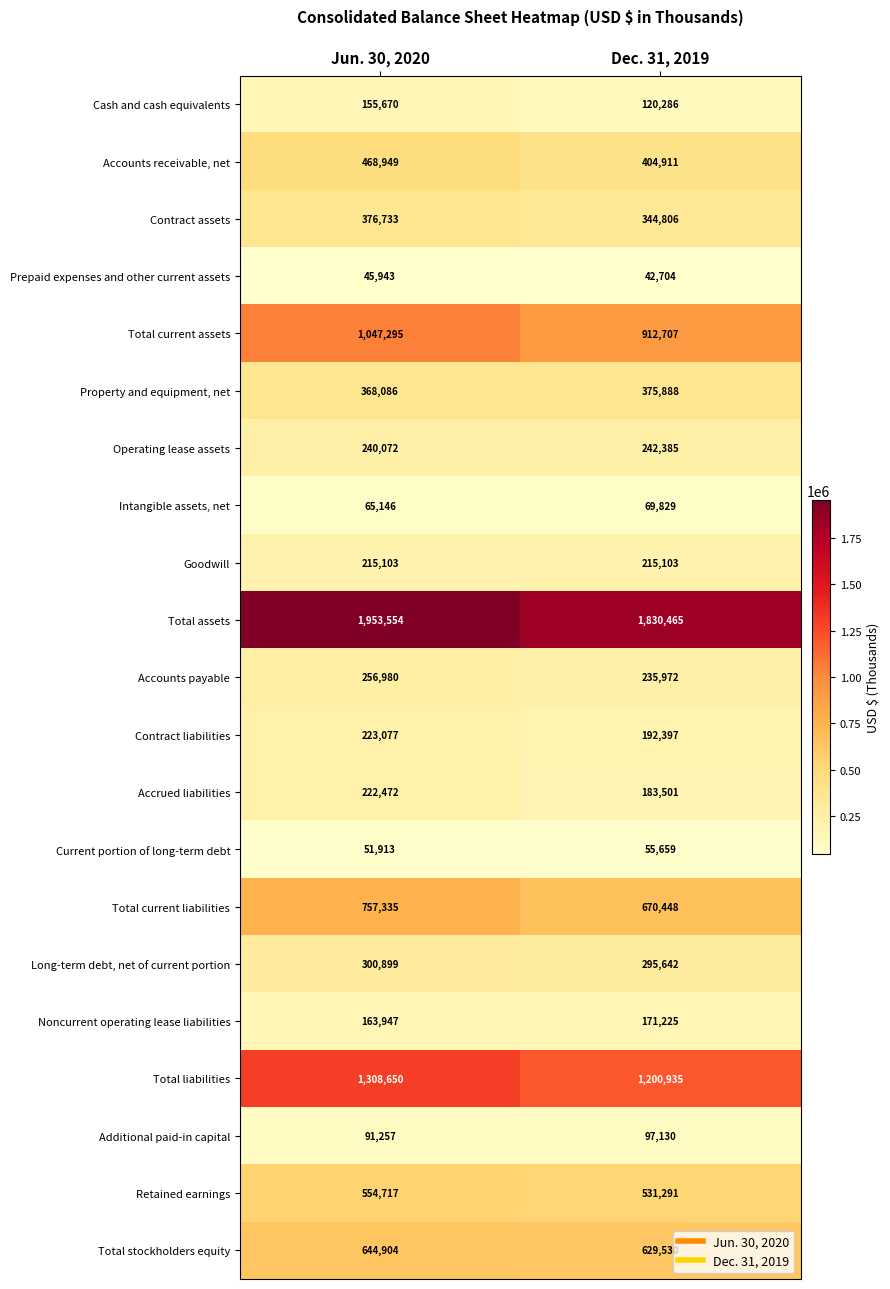

At how many categories does at least one series exceed 711932?

2